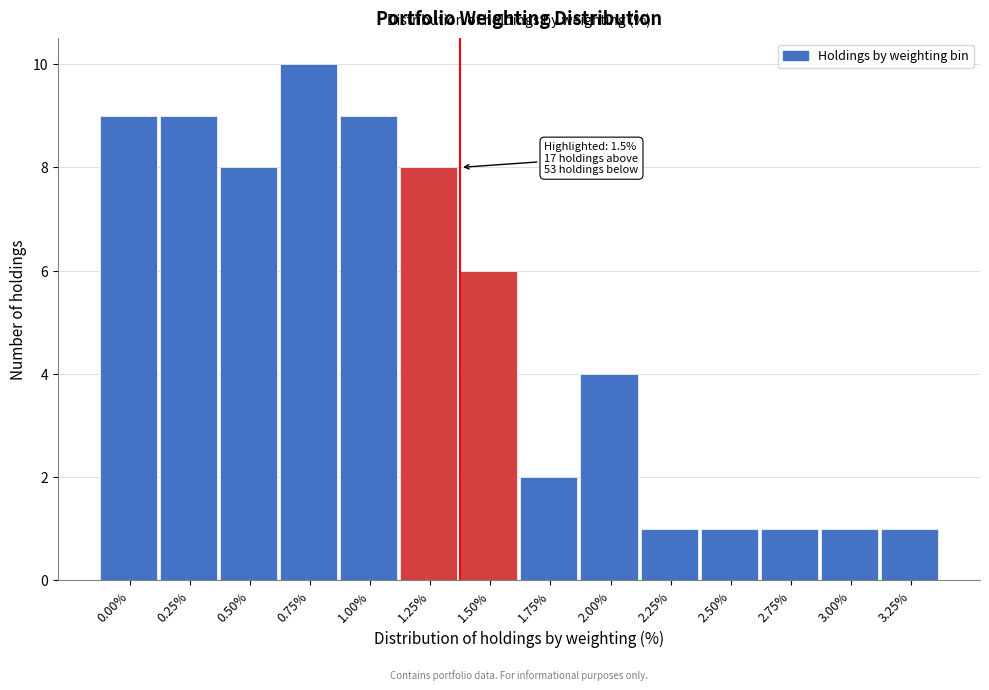

Reading right to left, what are all the values shown in this chart?

1	1	1	1	1	4	2	6	8	9	10	8	9	9